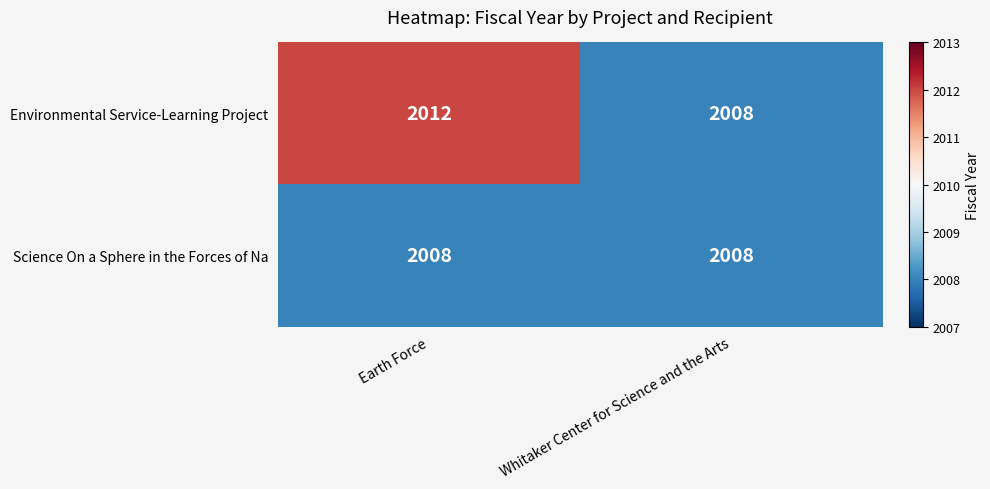

Is it true that Environmental Service-Learning Project equals 3074 at Earth Force?

False